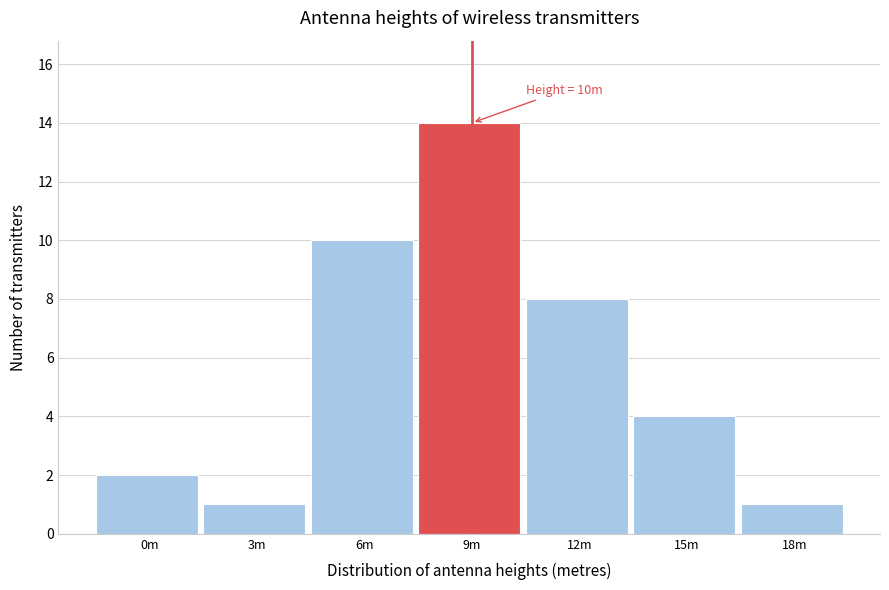

Reading left to right, transcribe all the data shown in this chart.

2	1	10	14	8	4	1